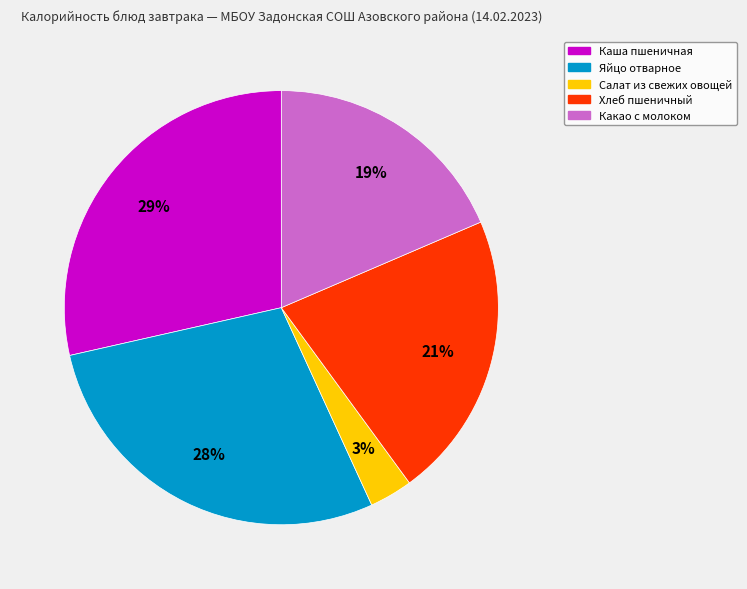

To the nearest percent, what is the difference between the Салат из свежих овощей and Яйцо отварное slice percentages?

25%